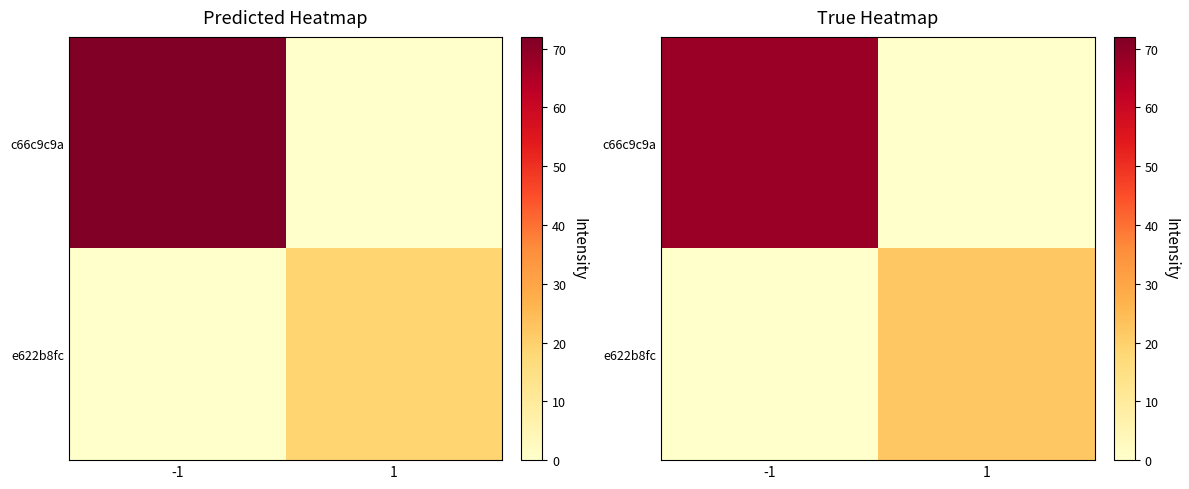

What is the sum of all e622b8fc values?

22